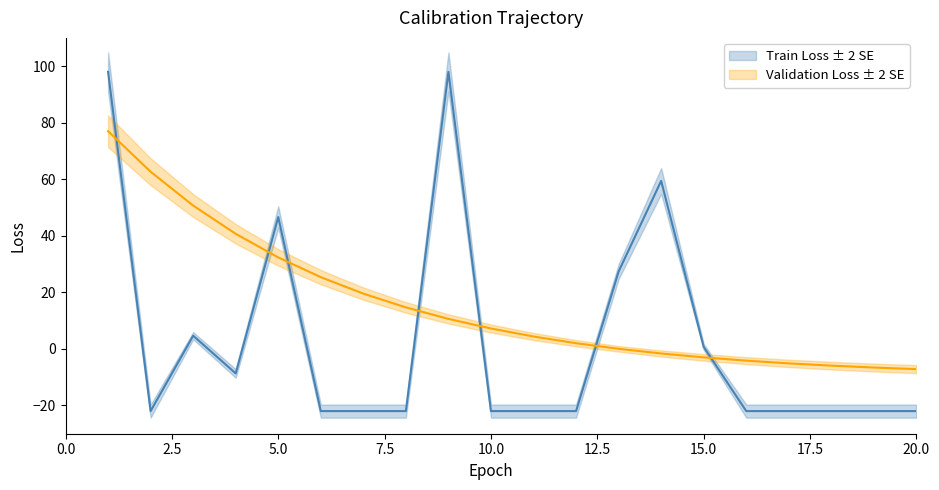

How many points are higher than both their immediate neighbors (excluding endpoints)?

4